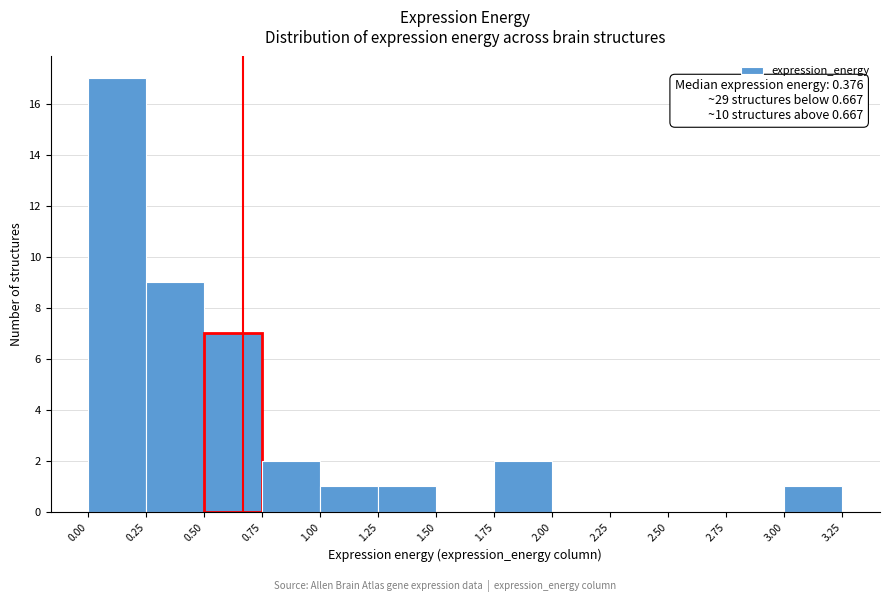

Which range on the x-axis has the tallest bar?

0.00 to 0.25